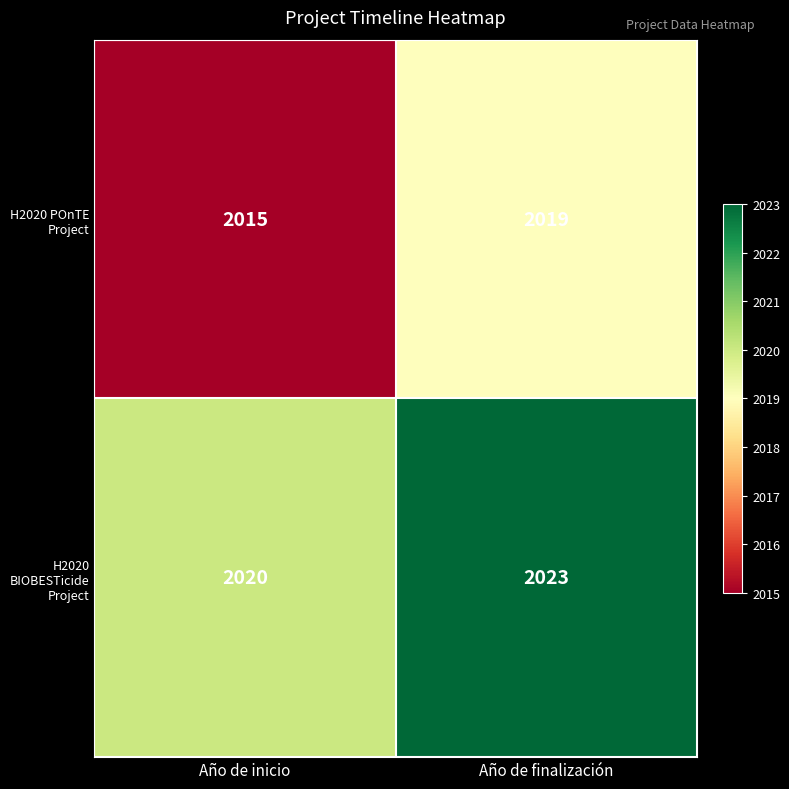

Reading left to right, what are all the values shown in this chart?

H2020 POnTE Project: Año de inicio=2015	Año de finalización=2019
H2020 BIOBESTicide Project: Año de inicio=2020	Año de finalización=2023